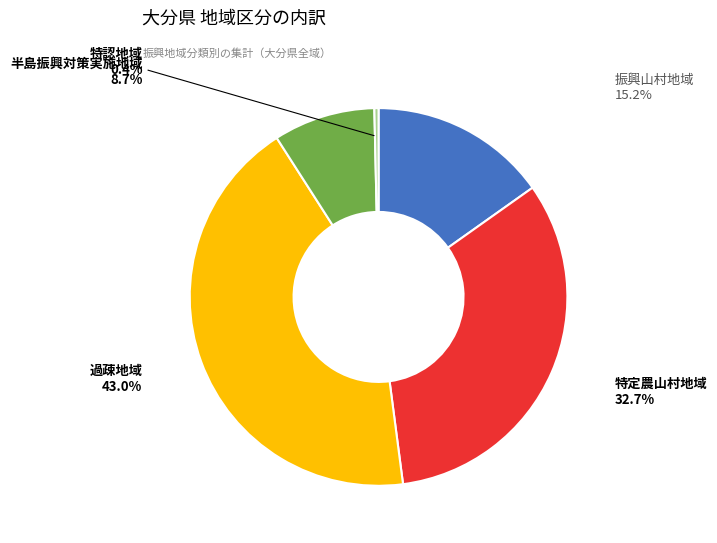

What is the total percentage of 特認地域 and 半島振興対策実施地域?

9.1%